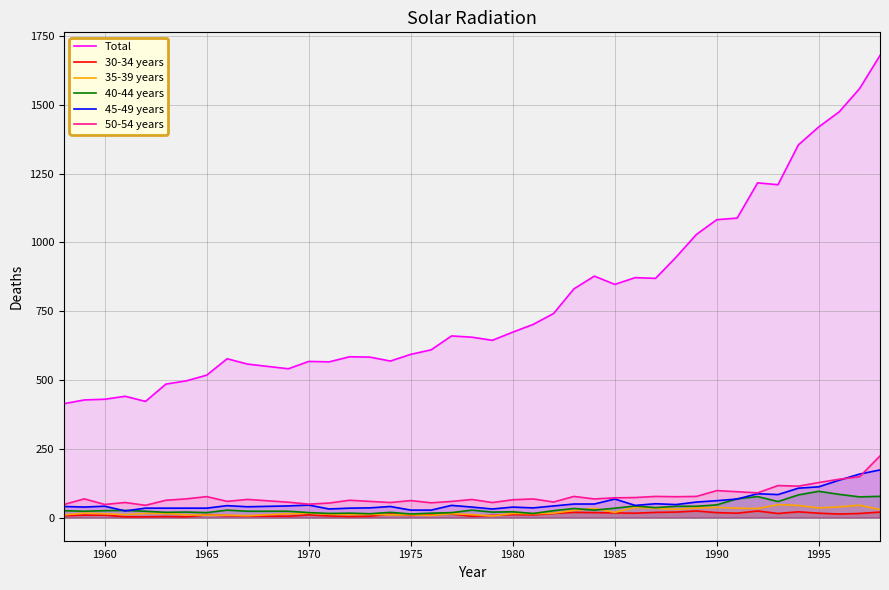

What are all the series names shown in the legend?

Total, 30-34 years, 35-39 years, 40-44 years, 45-49 years, 50-54 years